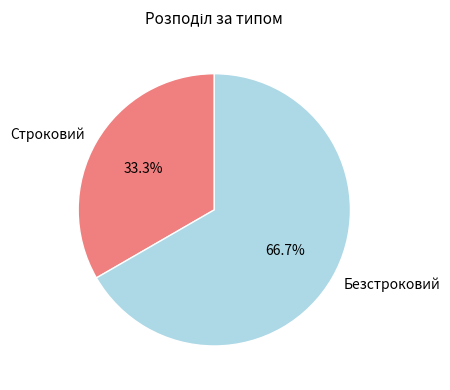

To the nearest percent, what is the average slice percentage?

50%